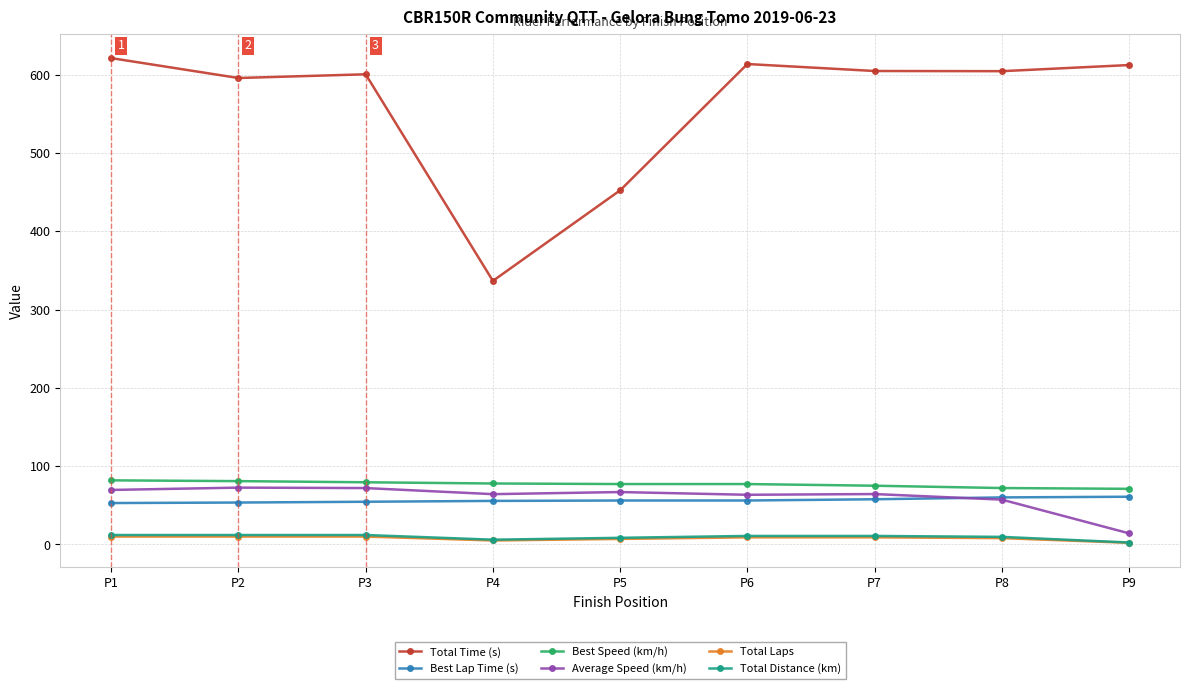

What is the difference between the maximum and minimum values in the Best Speed (km/h) series?

10.8